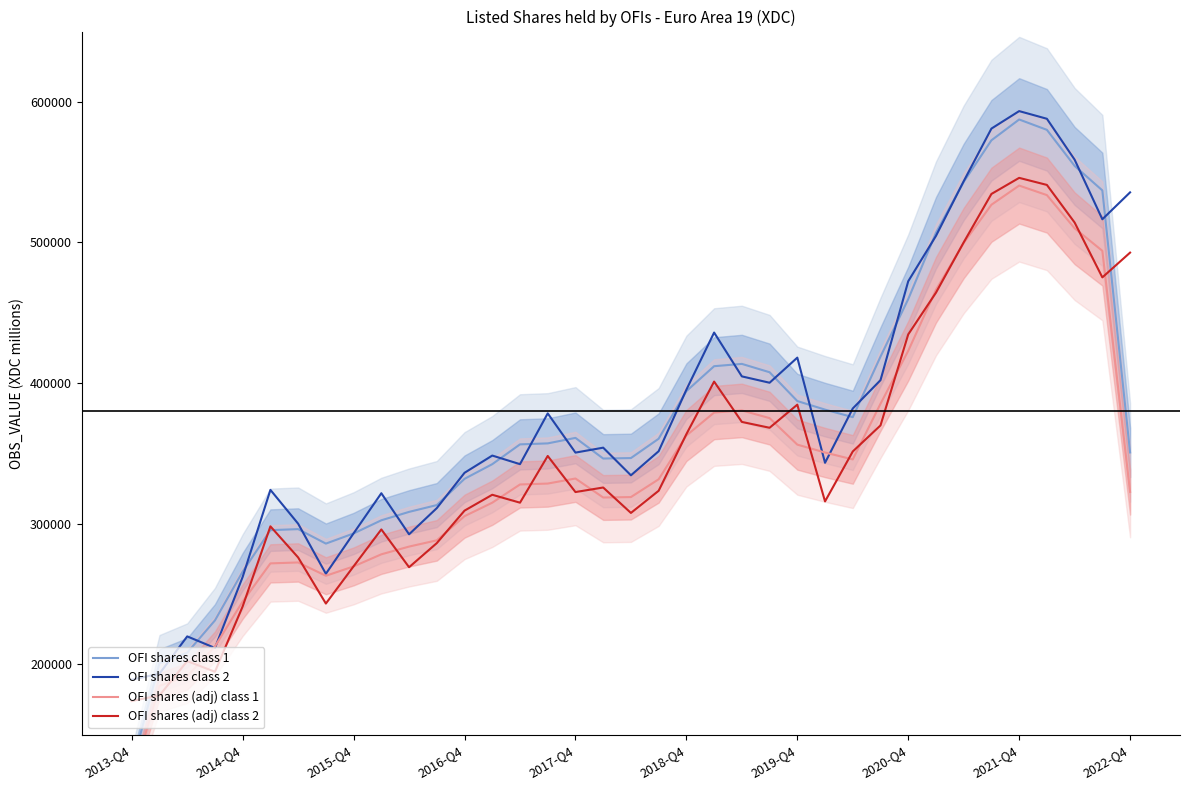

The value of OFI shares (adj) class 2 at 23 is 368254.8. True or false?

True